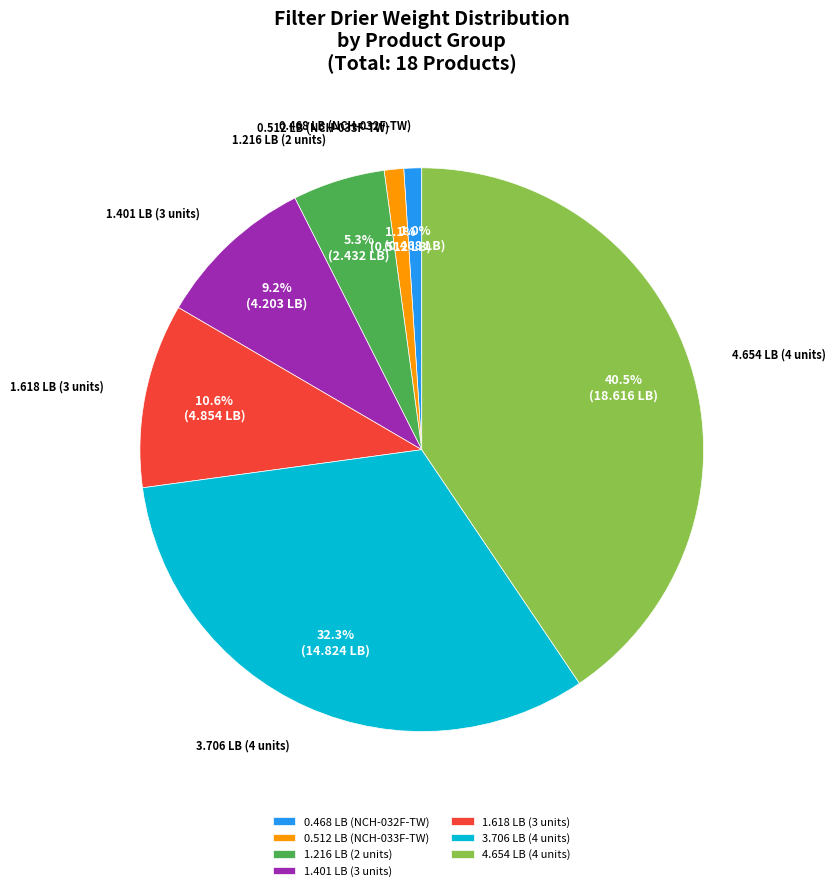

Which slice is the largest?

4.654 LB (4 units)